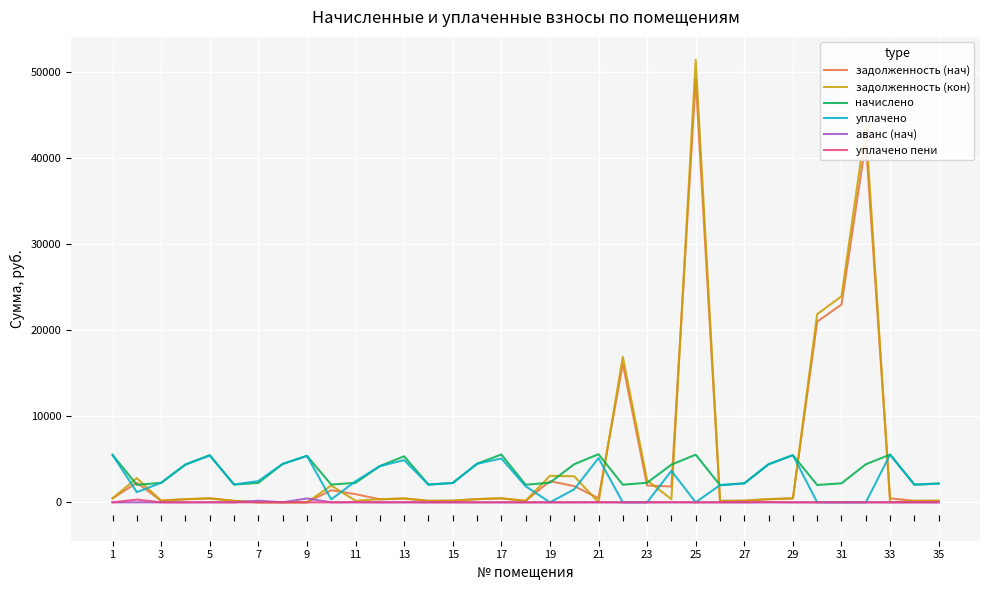

Which series has the widest spread of values?

задолженность (кон)